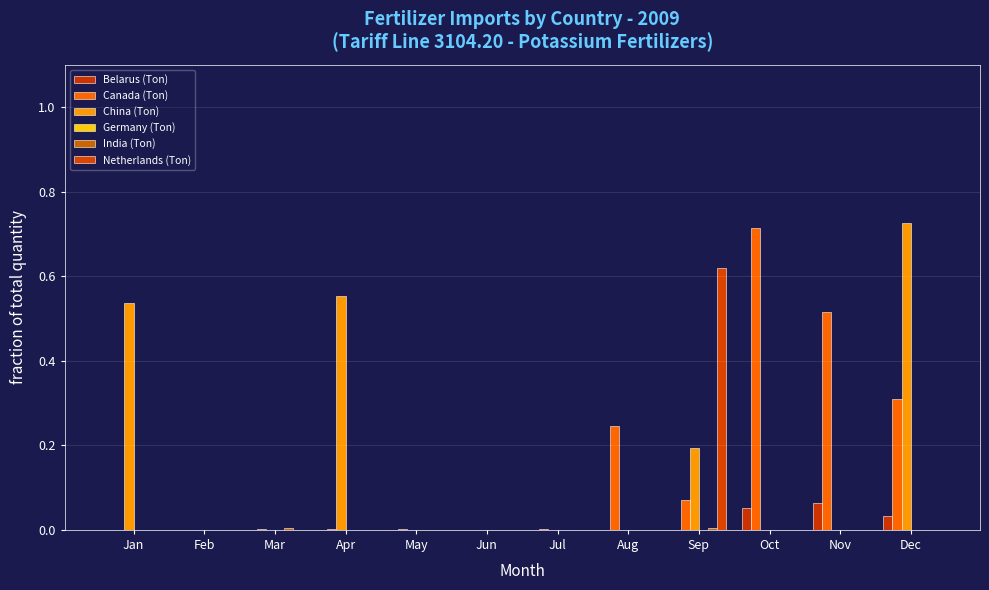

How many China (Ton) values are between 0 and 1?

12